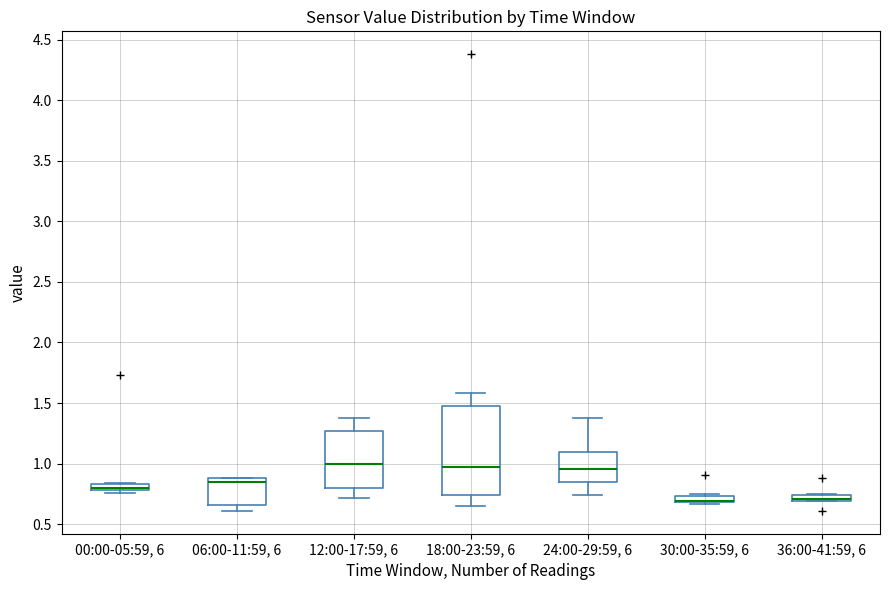

Where does the lower whisker of the box for 18:00-23:59, 6 end on the y-axis? The values are not printed on the chart, so give them approximately, as read against the axis.

0.65